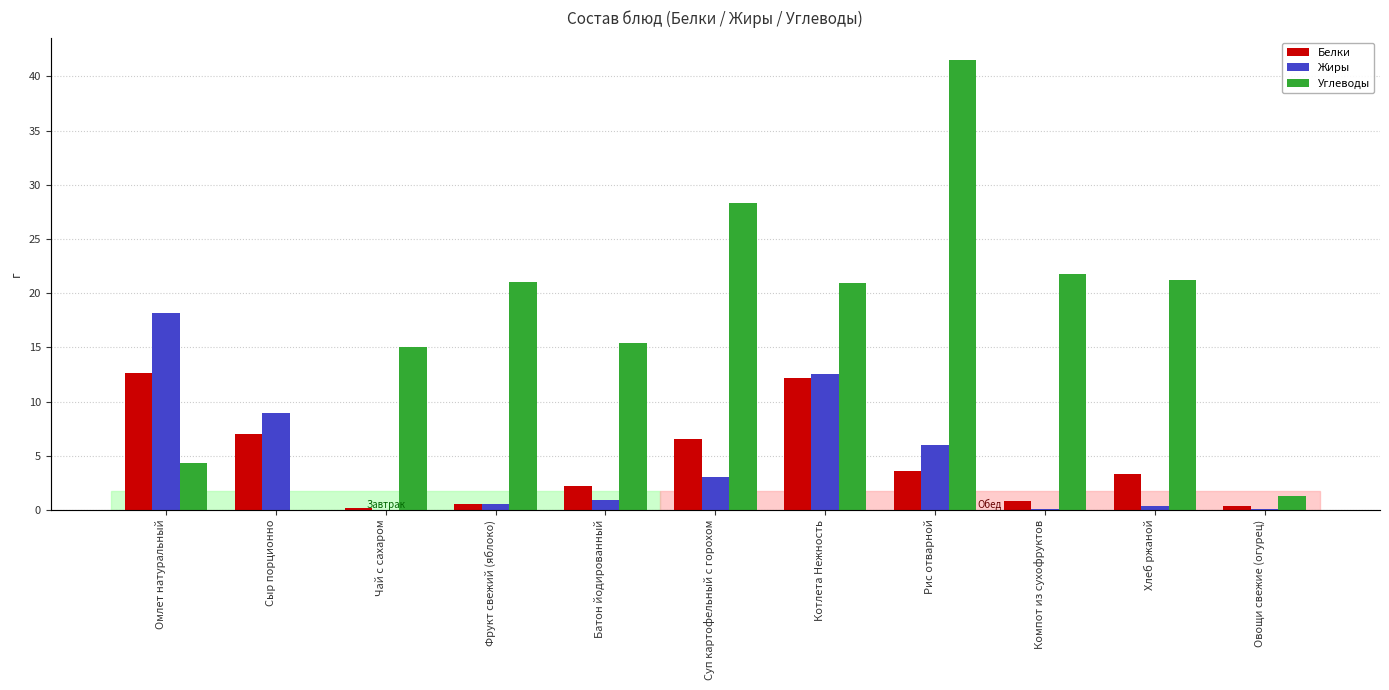

What is the approximate value of Жиры at Хлеб ржаной?

0.4